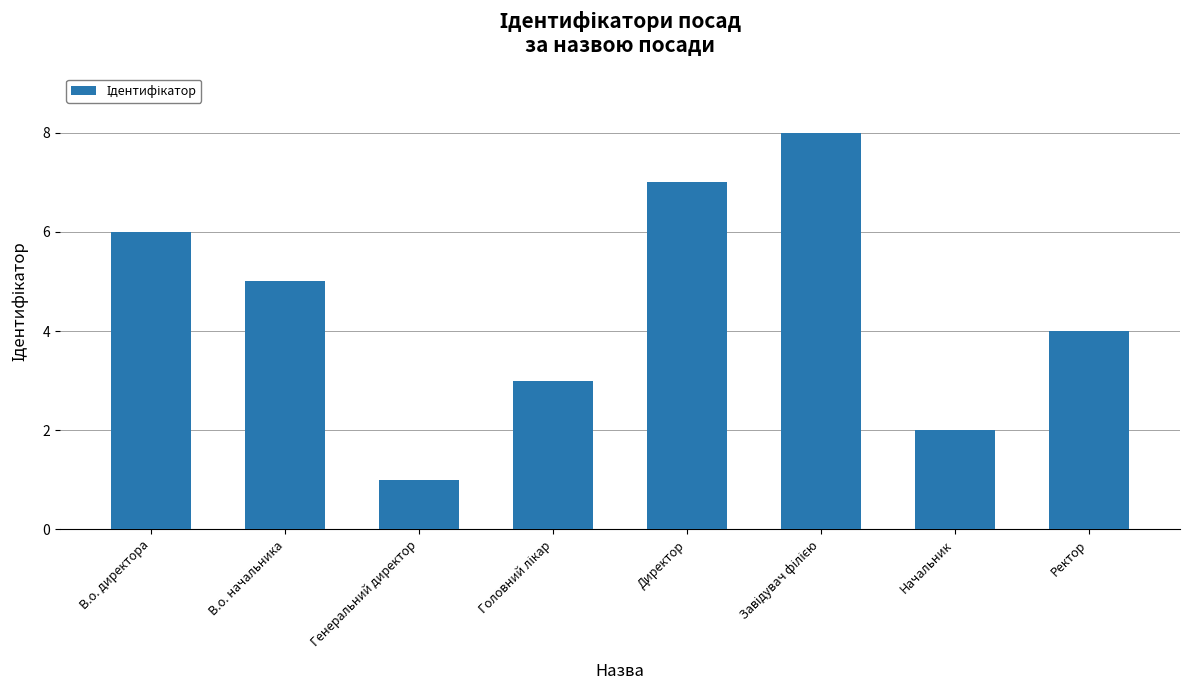

What is the label of the 8th bar from the left?

Ректор